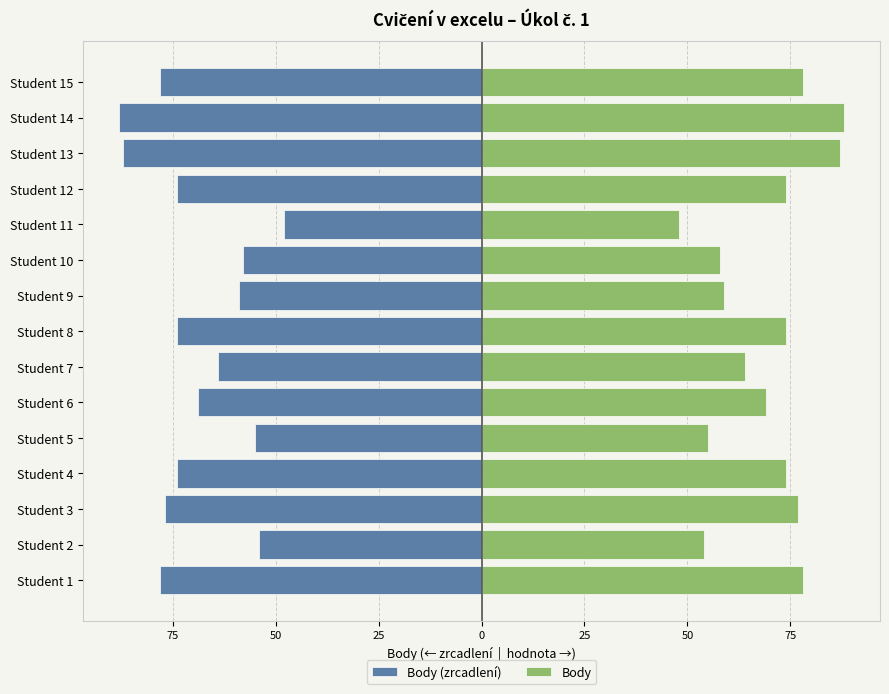

How many bars are there in total?

30